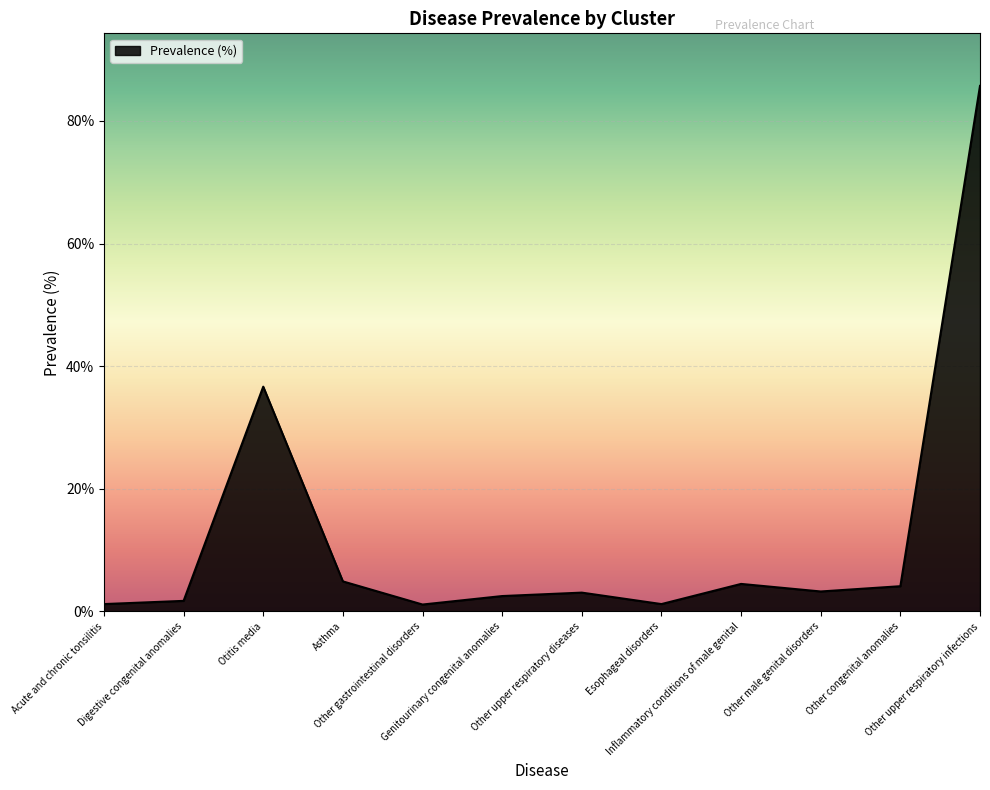

What is the difference between the maximum and minimum values?

84.6